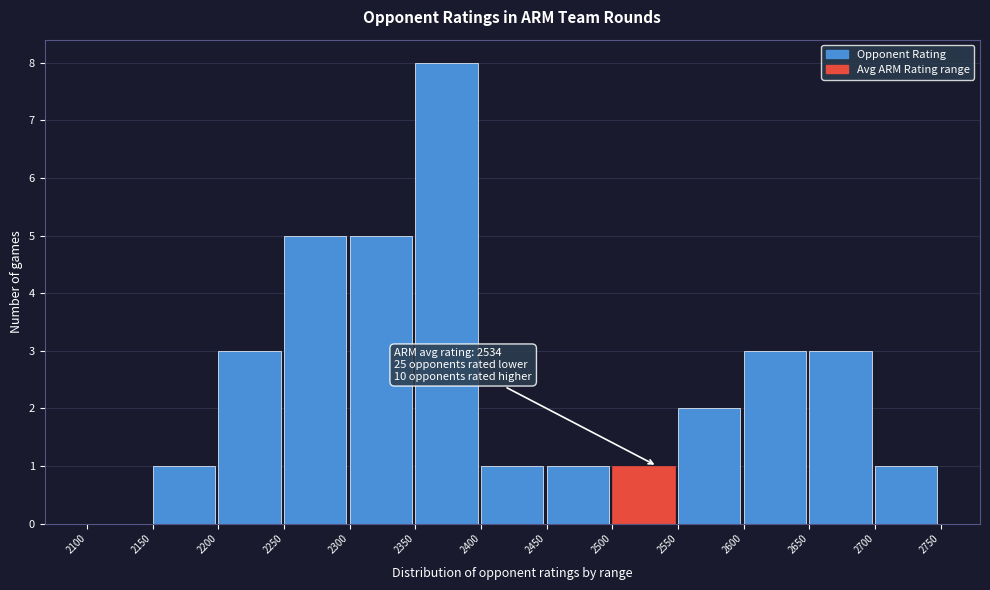

Over which range of the x-axis is the bar tallest?

2350 to 2400